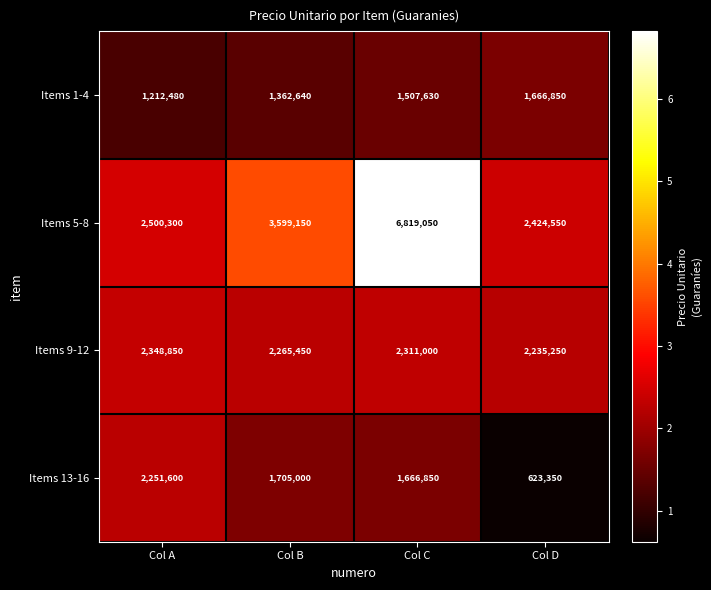

The Items 1-4 series shows 1507630 at Col C. True or false?

True